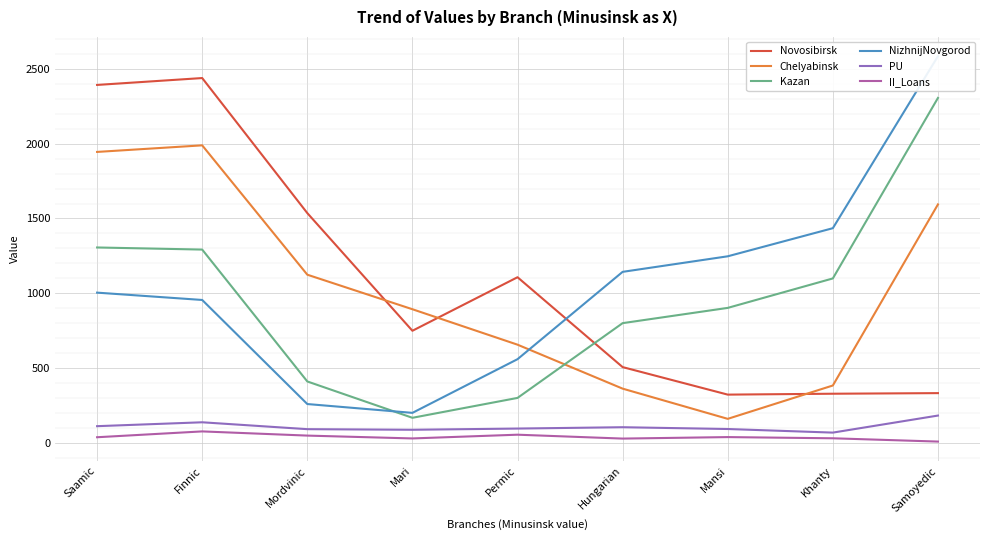

True or false: Novosibirsk and PU intersect in this chart.

False